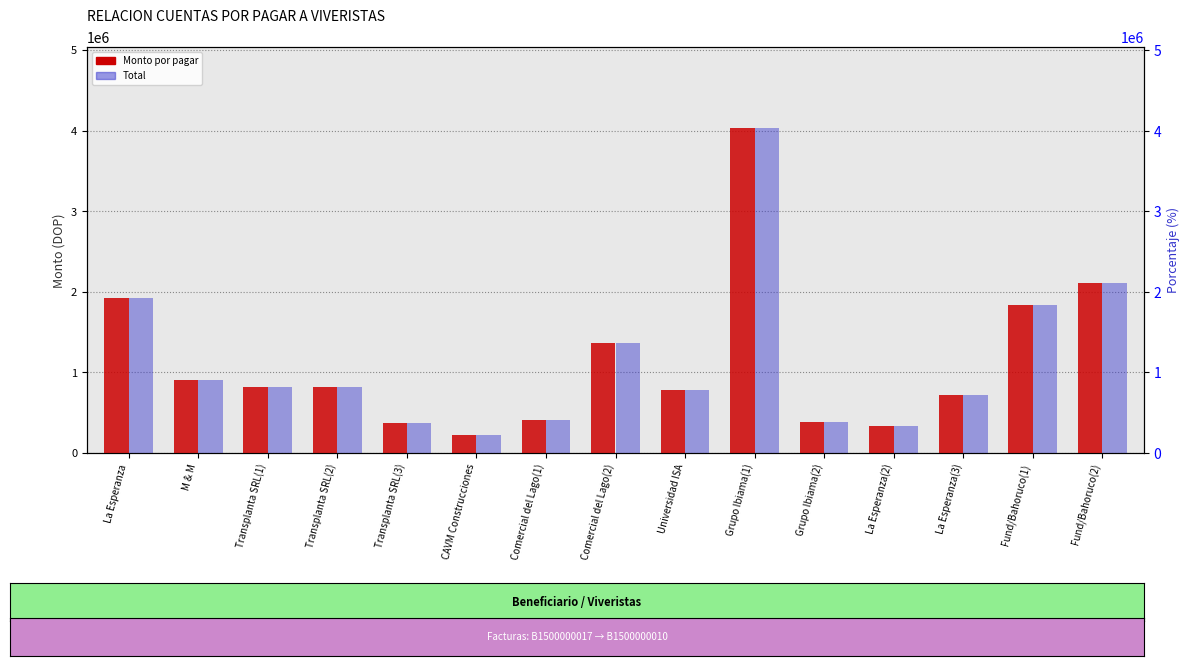

Which series has the largest range (max minus min)?

Monto por pagar